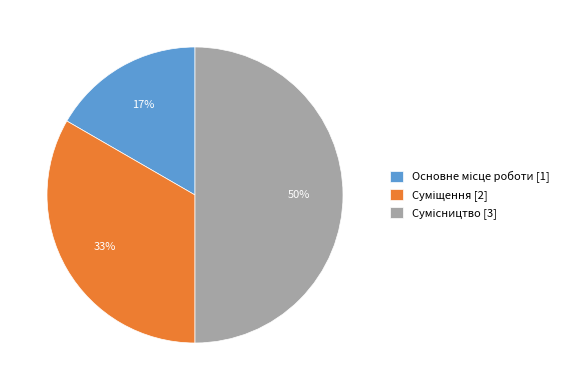

To the nearest percent, what is the average slice percentage?

33%